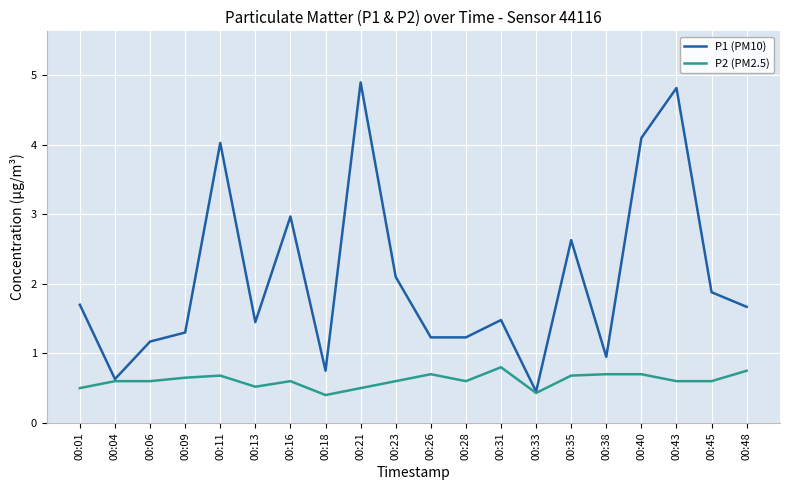

Which series has the widest spread of values?

P1 (PM10)